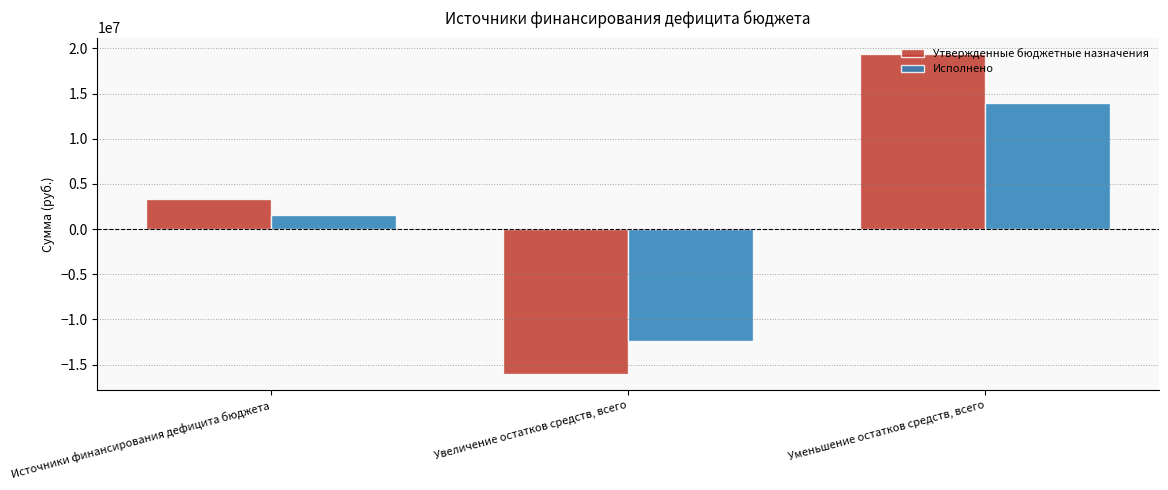

List the series in order of their overall mean, lowest first.

Исполнено, Утвержденные бюджетные назначения